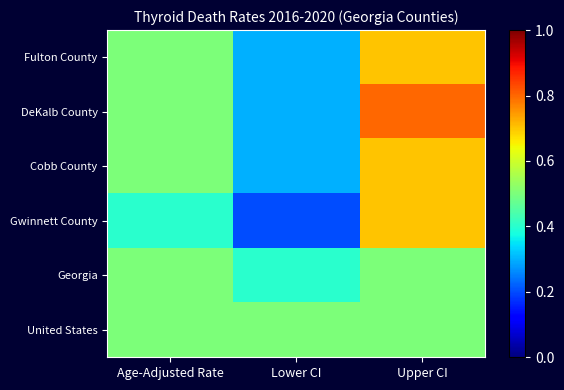

Which label corresponds to the largest value in the chart?

Upper CI